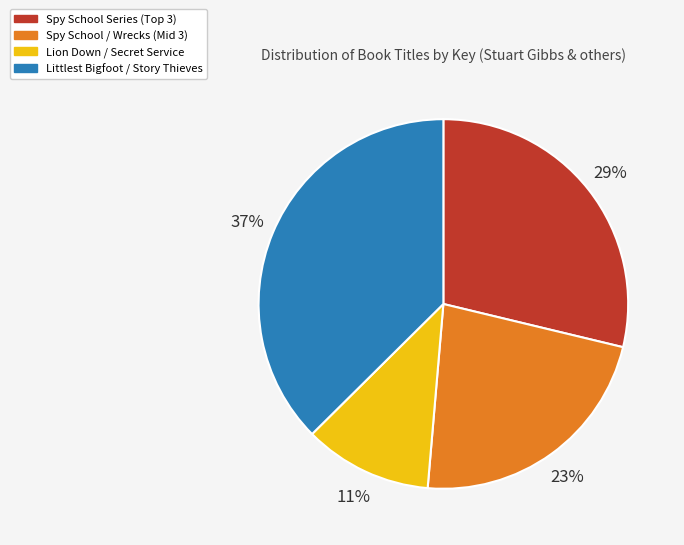

To the nearest percent, what is the average slice percentage?

25%